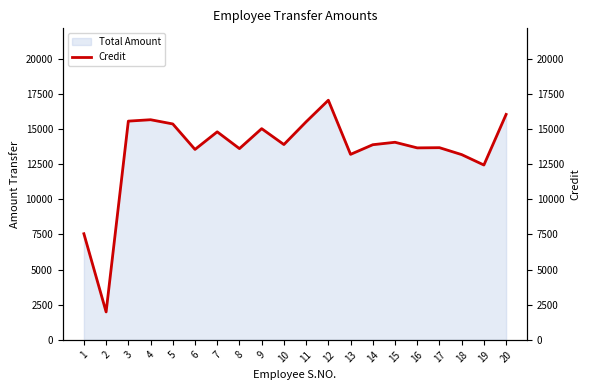

How many data points does each series have?

20